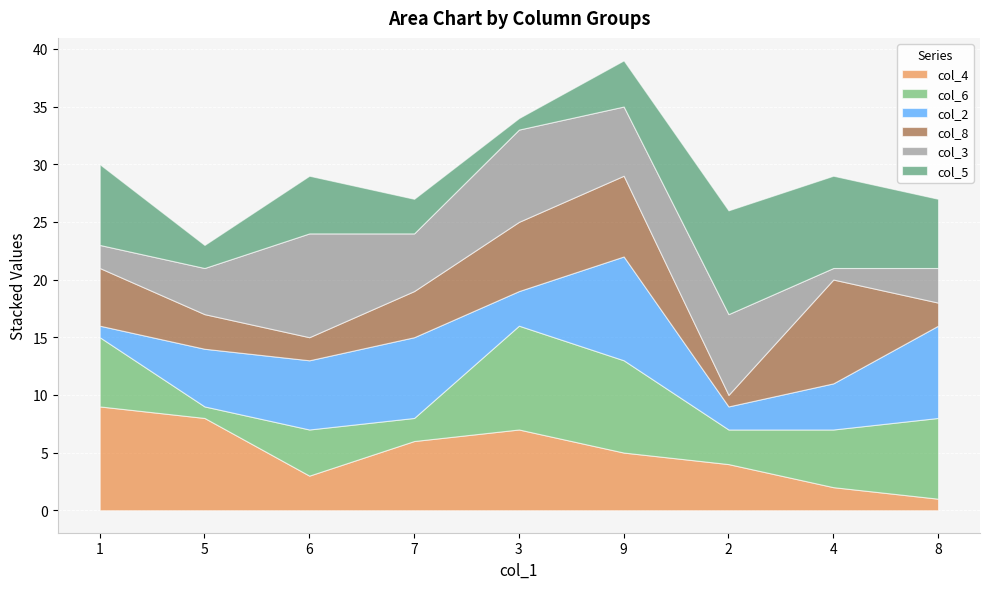

At which category is the sum across all series the highest?

9